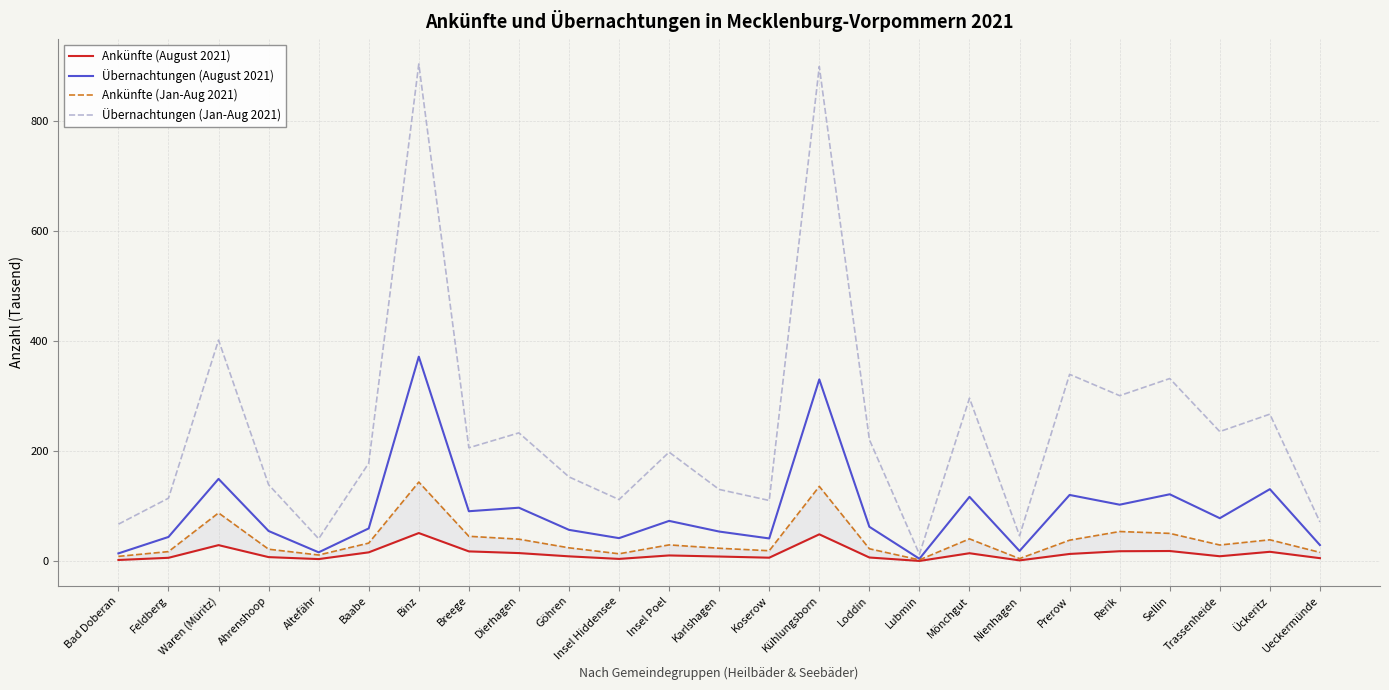

The Ankünfte (August 2021) series shows 6.9 at Koserow. True or false?

True